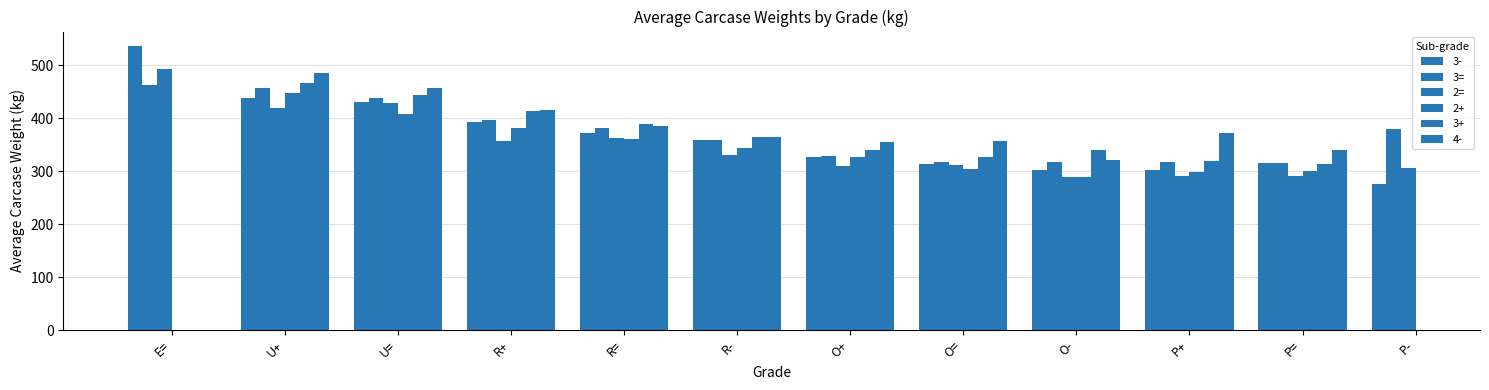

What is the sum of the 3= values at O- and E=?

779.8